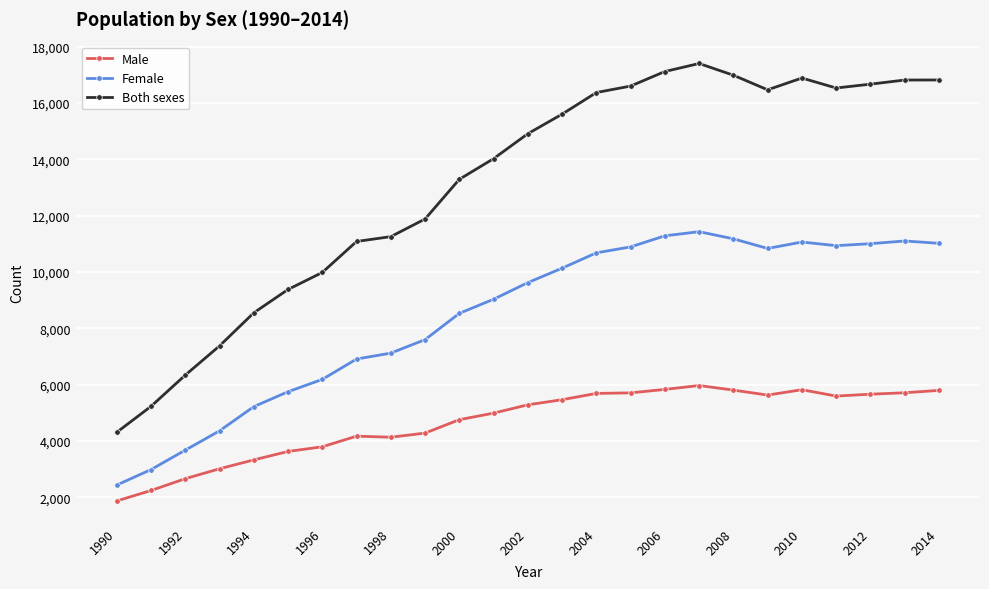

True or false: Female and Male cross at least once.

False